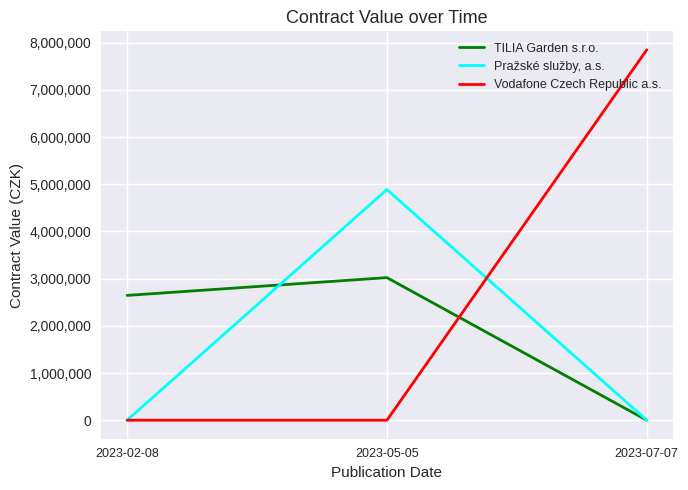

Which series has the largest total across all categories?

Vodafone Czech Republic a.s.